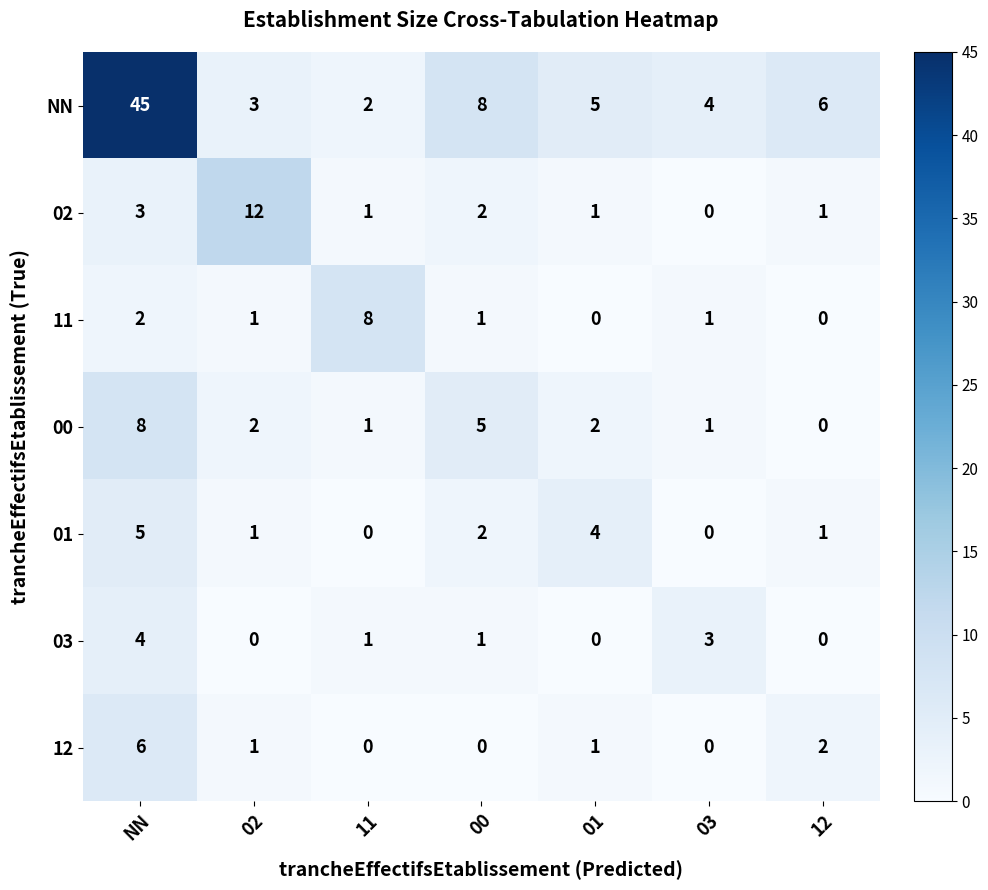

At which category is the sum across all series the highest?

NN